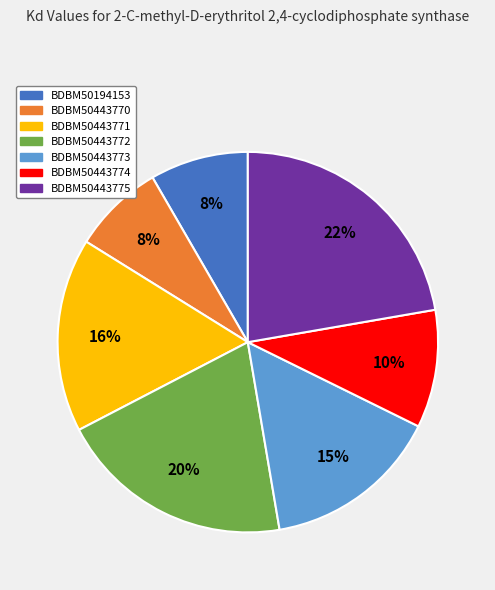

Which slice is the largest?

BDBM50443775